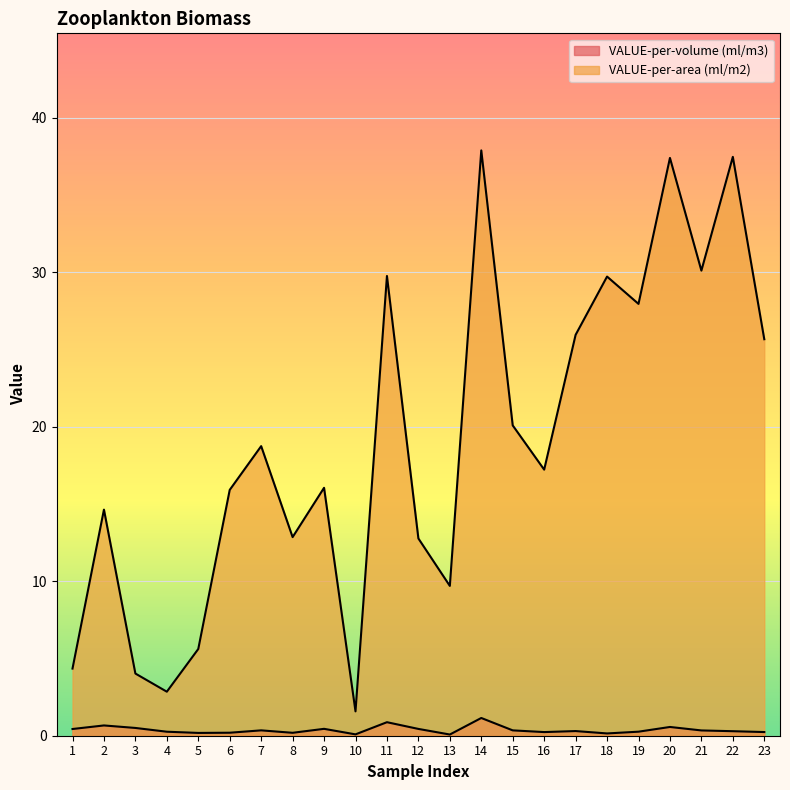

What is the difference between the VALUE-per-volume (ml/m3) values at 16 and 2?

0.4